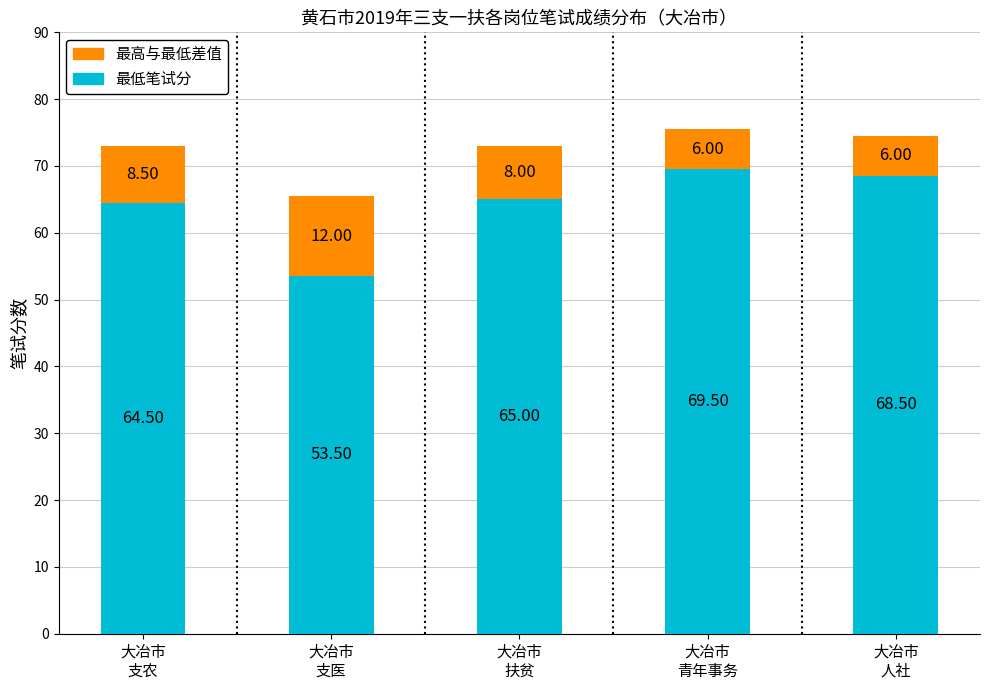

What are all the series names shown in the legend?

最高与最低差值, 最低笔试分